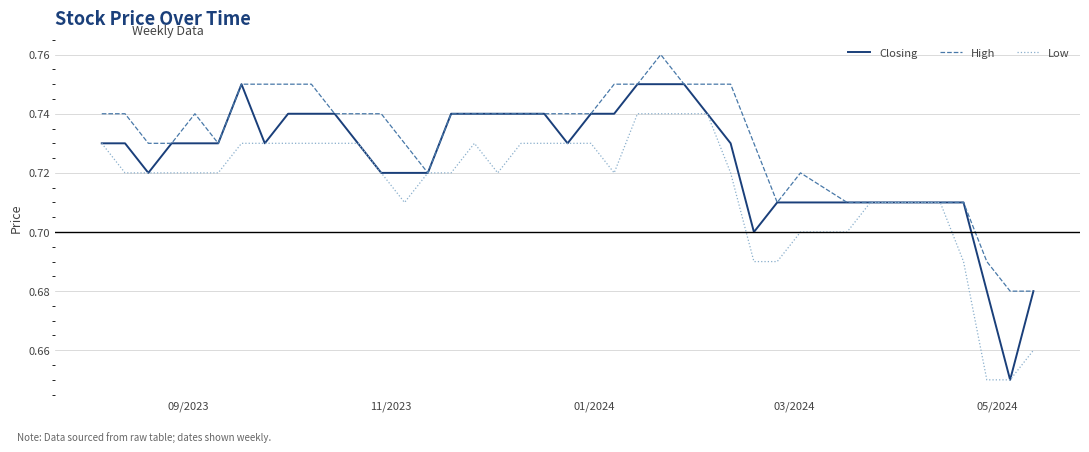

List the series in order of their peak value, highest first.

High, Closing, Low